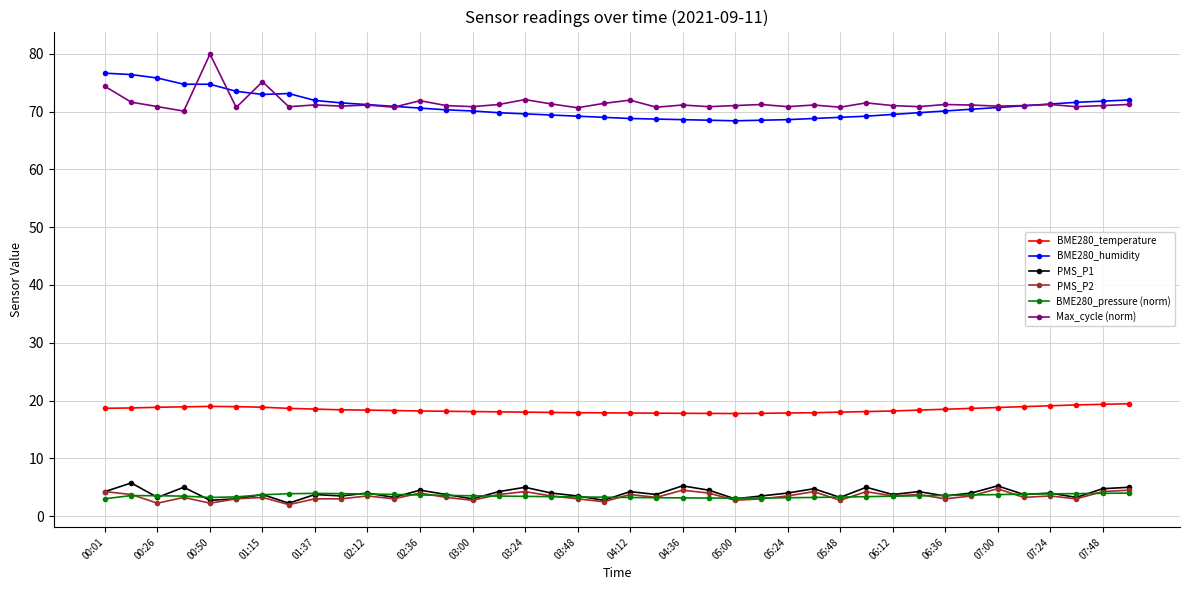

What is the value of the PMS_P1 point at the 30th from the left?

5.0